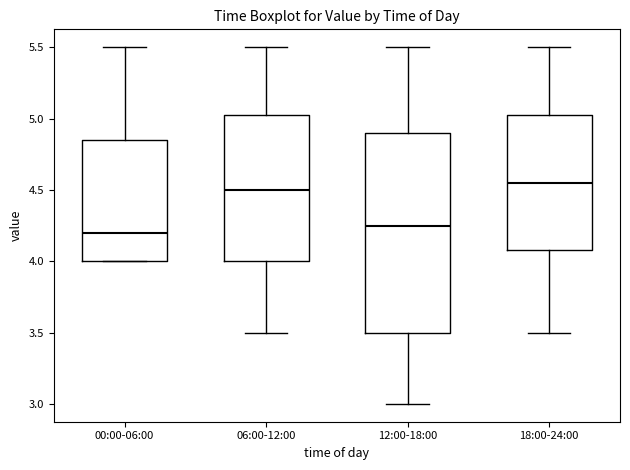

Comparing the boxes themselves (not the whiskers), which one is the tallest?

12:00-18:00